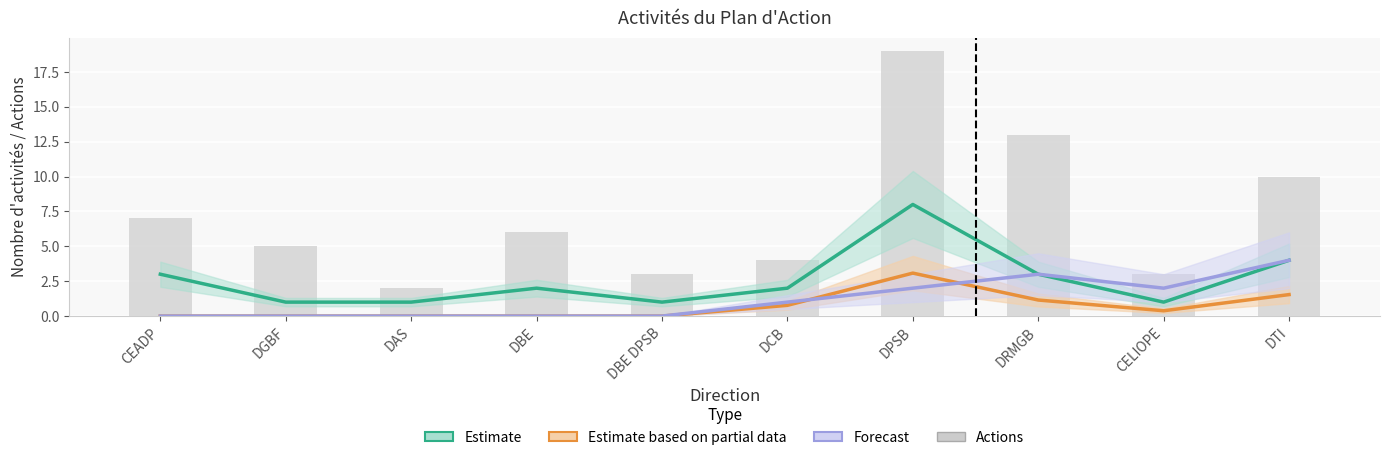

Is it true that the value at DPSB is 19?

True